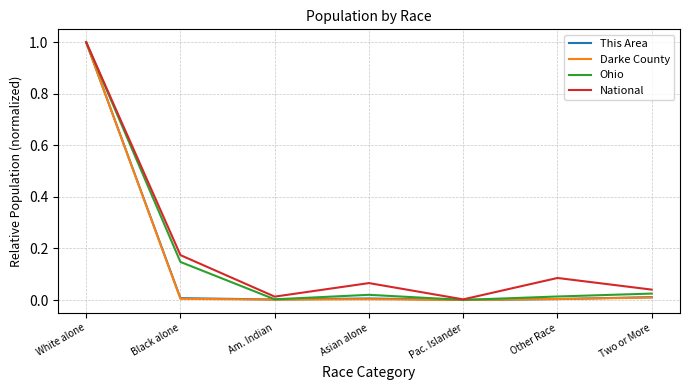

What is the sum of the National values at White alone and Asian alone?

1.1